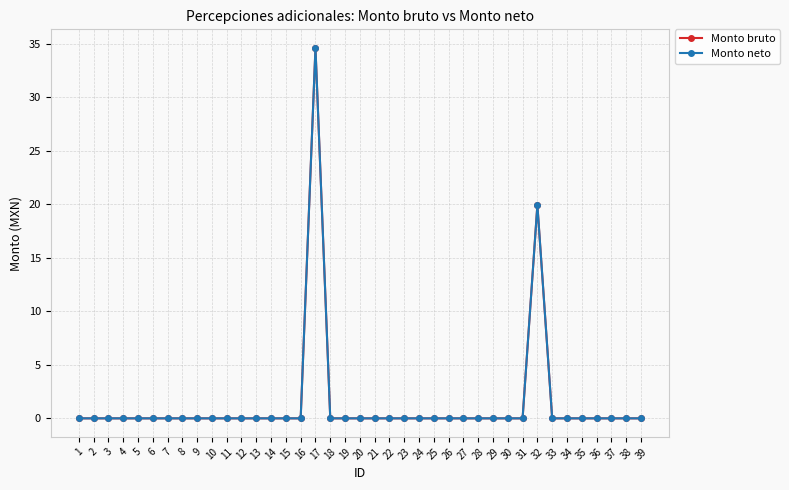

True or false: Monto neto and Monto bruto intersect in this chart.

False